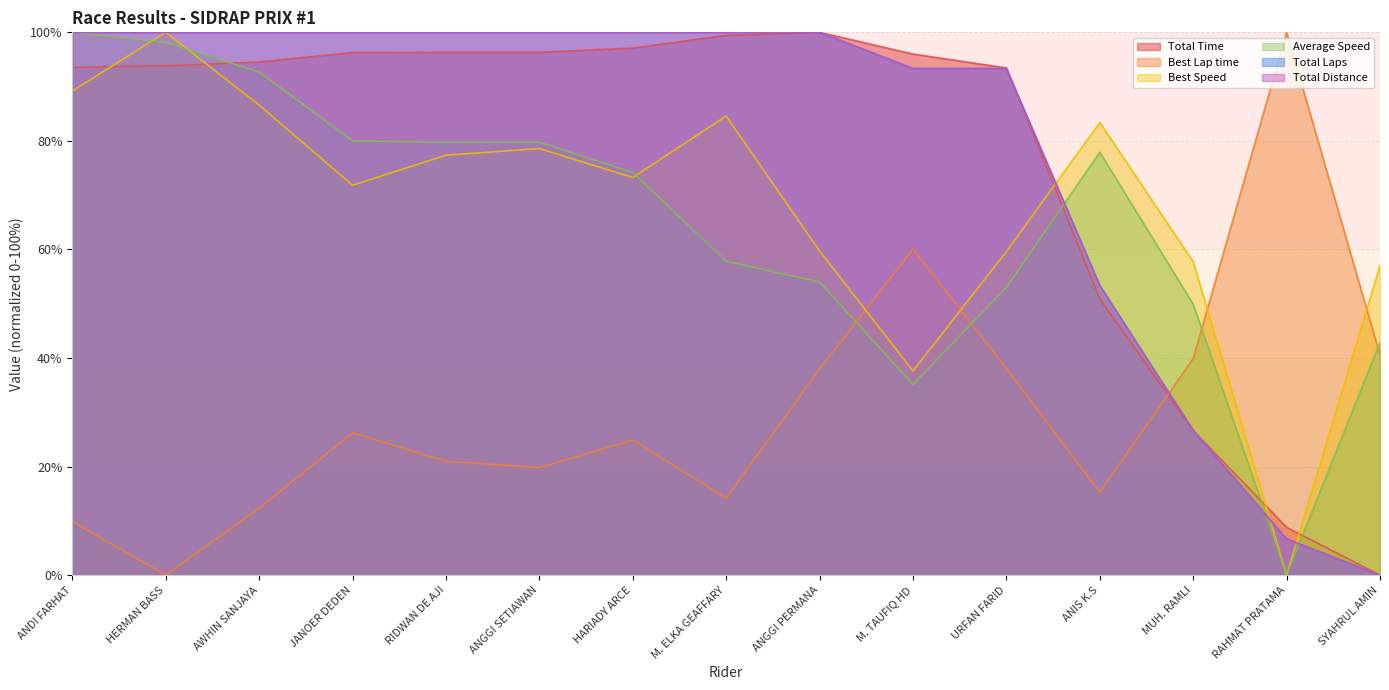

True or false: Best Speed and Total Time cross at least once.

True